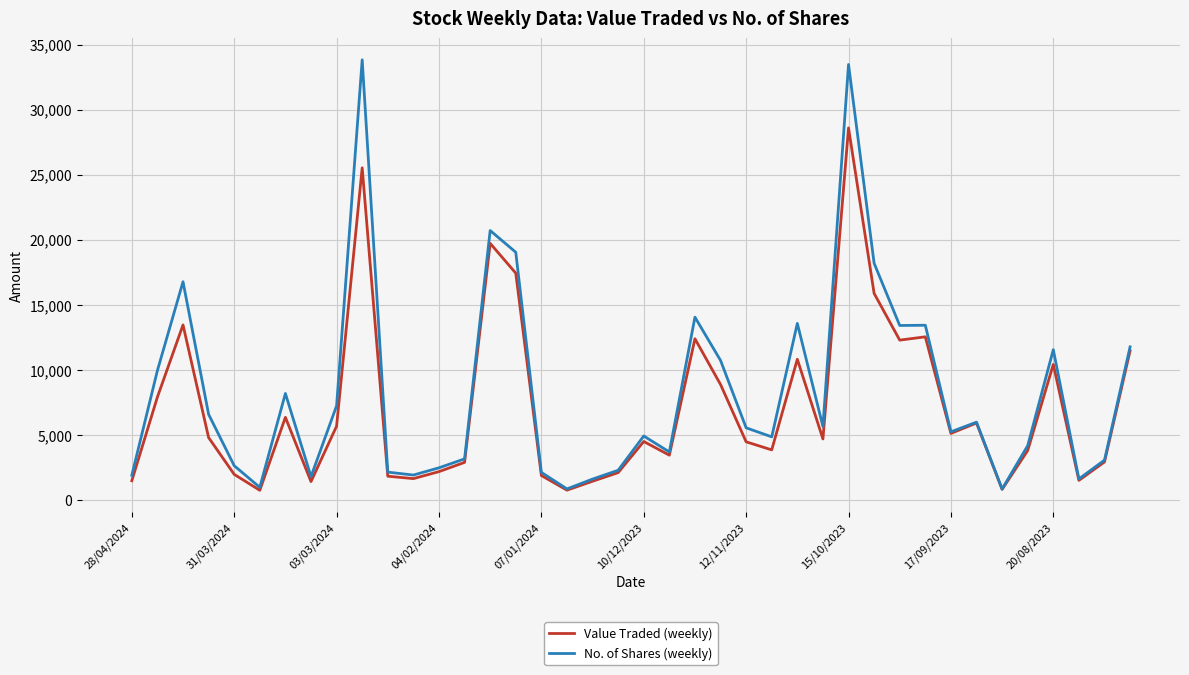

What are all the series names shown in the legend?

Value Traded (weekly), No. of Shares (weekly)